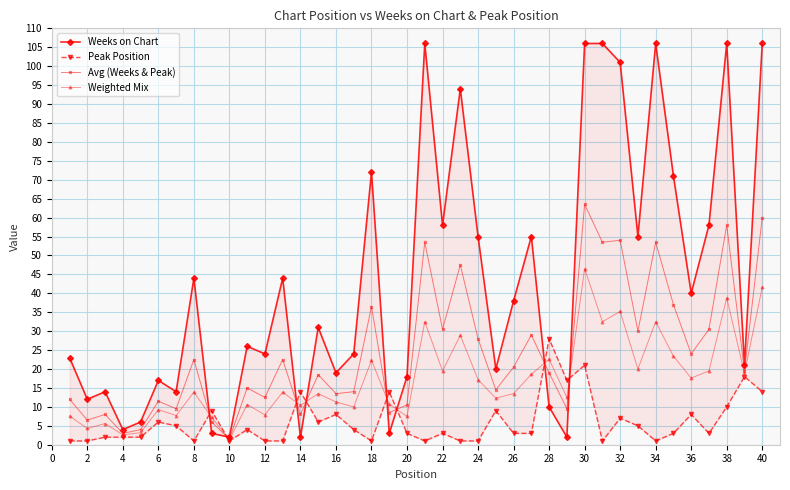

The value of Weighted Mix at 40 is 62.6. True or false?

False